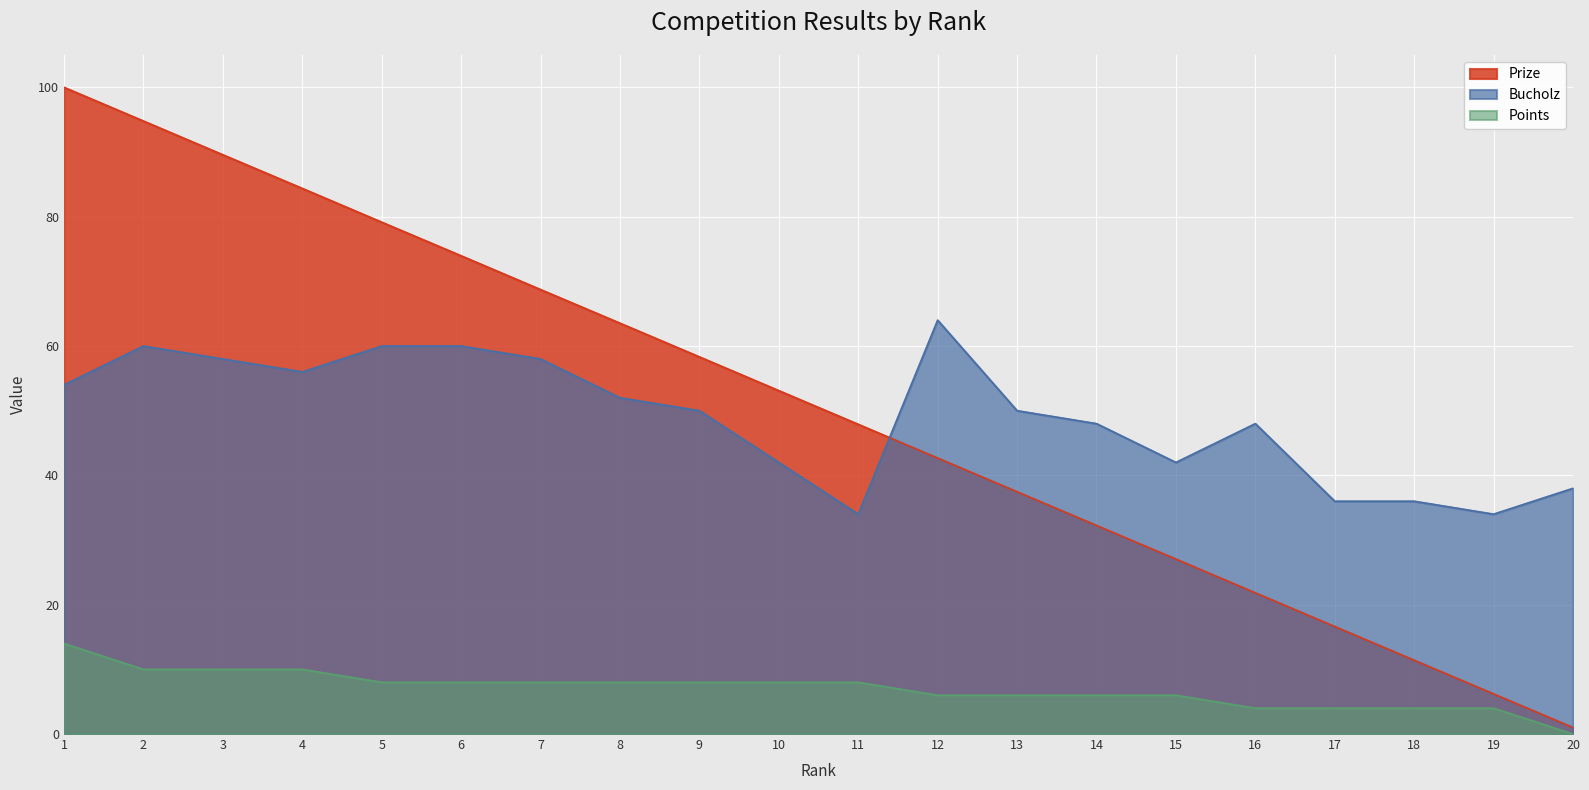

After their last crossing, which series has the higher values: Bucholz or Prize?

Bucholz